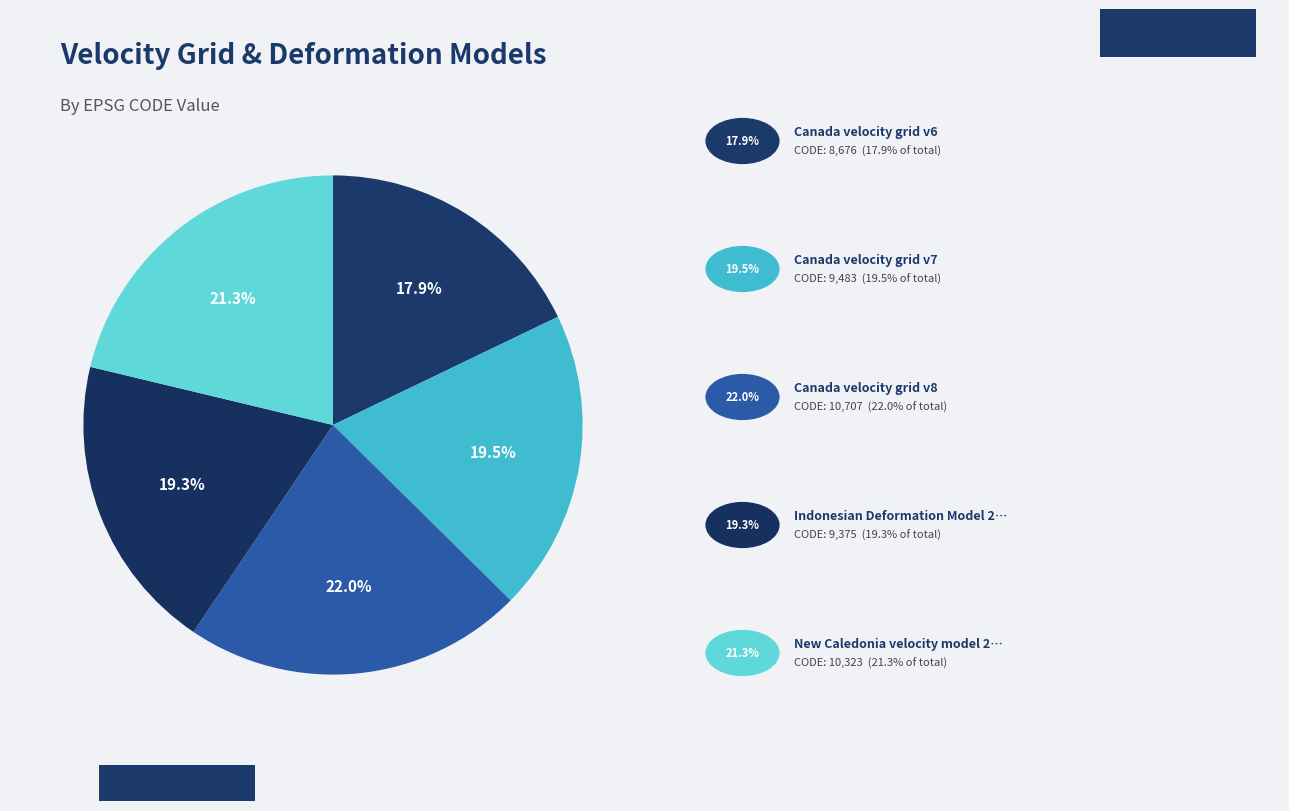

What is the largest slice in the pie chart?

Canada velocity grid v8